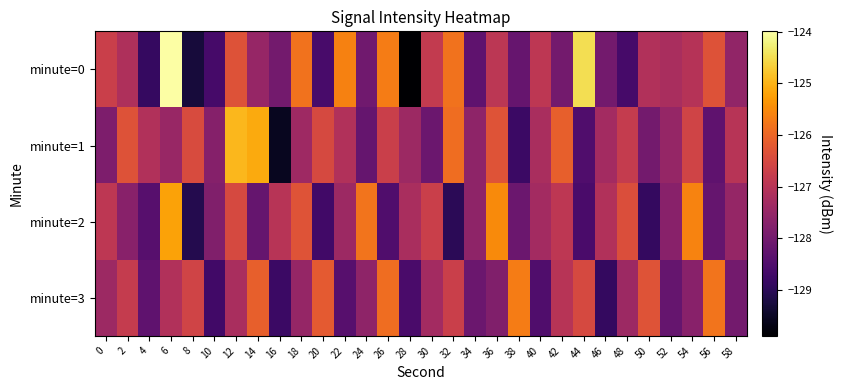

Count the number of data series in this chart.

4